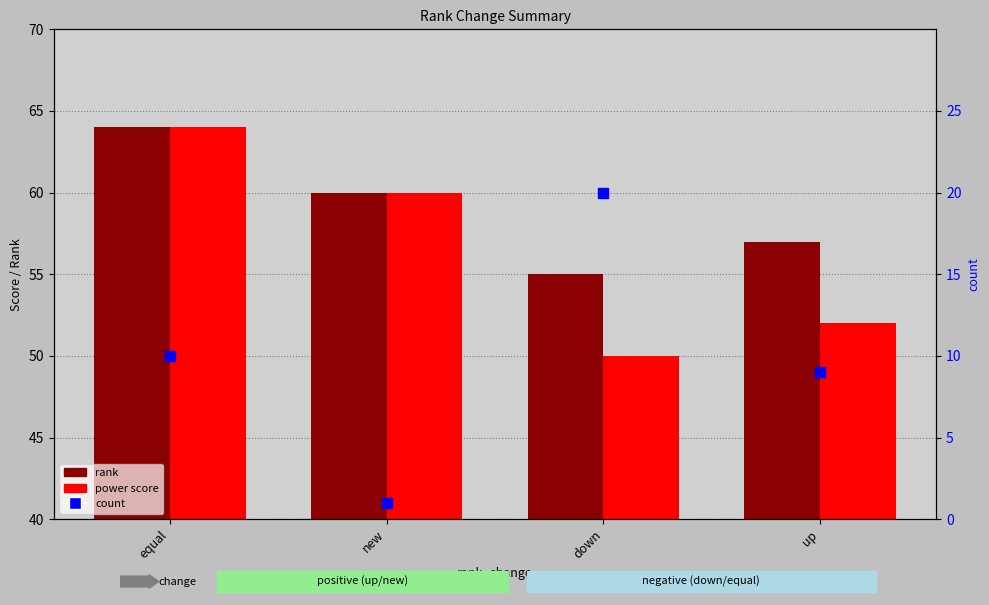

What is the total value across all series at new?

121